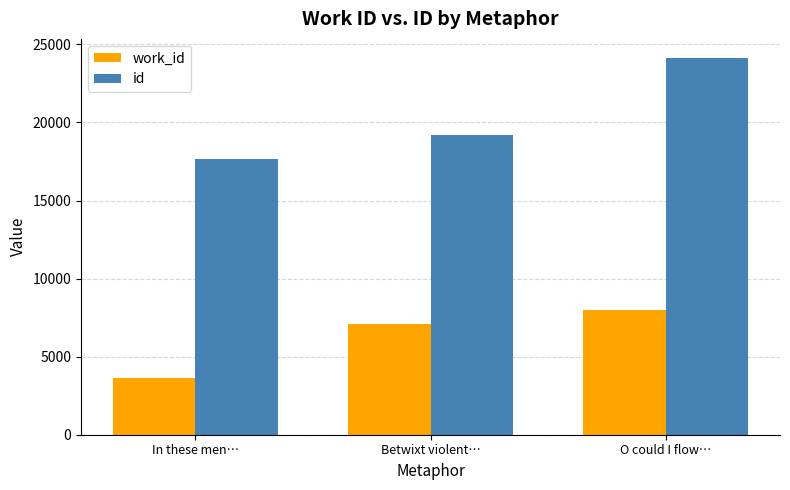

What is the difference between the work_id values at O could I flow… and Betwixt violent…?

863